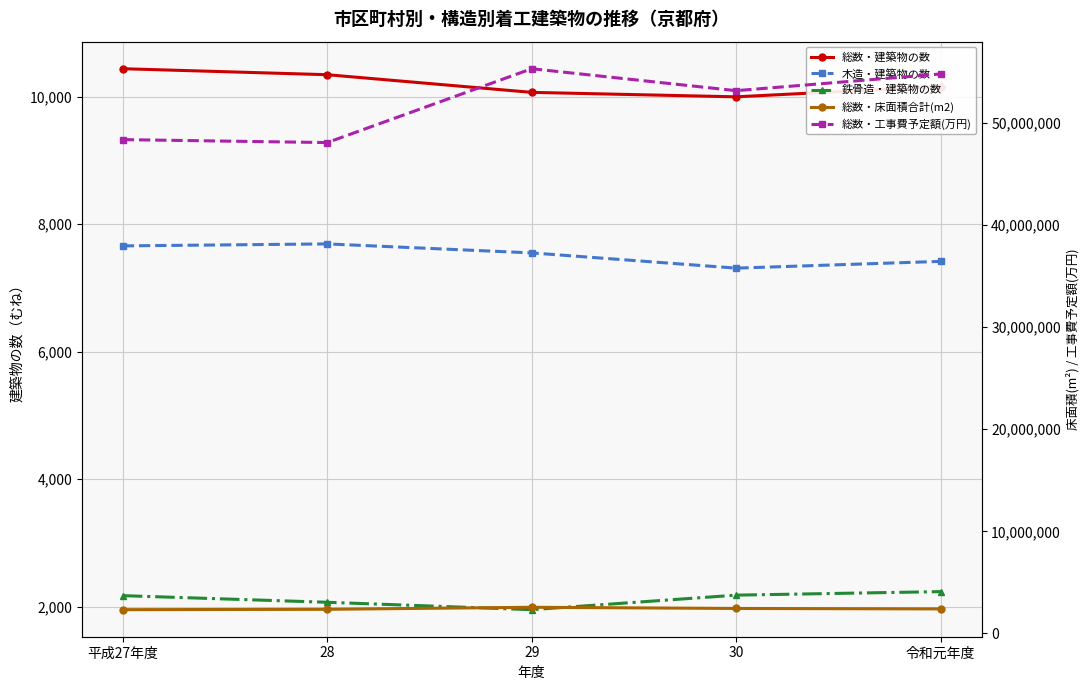

Reading left to right, list all the values displayed in this chart.

総数・建築物の数: 平成27年度=10439	28=10345	29=10068	30=9998	令和元年度=10160
木造・建築物の数: 平成27年度=7660	28=7691	29=7550	30=7311	令和元年度=7417
鉄骨造・建築物の数: 平成27年度=2174	28=2070	29=1954	30=2182	令和元年度=2237
総数・床面積合計(m2): 平成27年度=2329090	28=2365619	29=2563327	30=2447681	令和元年度=2403576
総数・工事費予定額(万円): 平成27年度=48341127	28=48051871	29=55281348	30=53131105	令和元年度=54768097